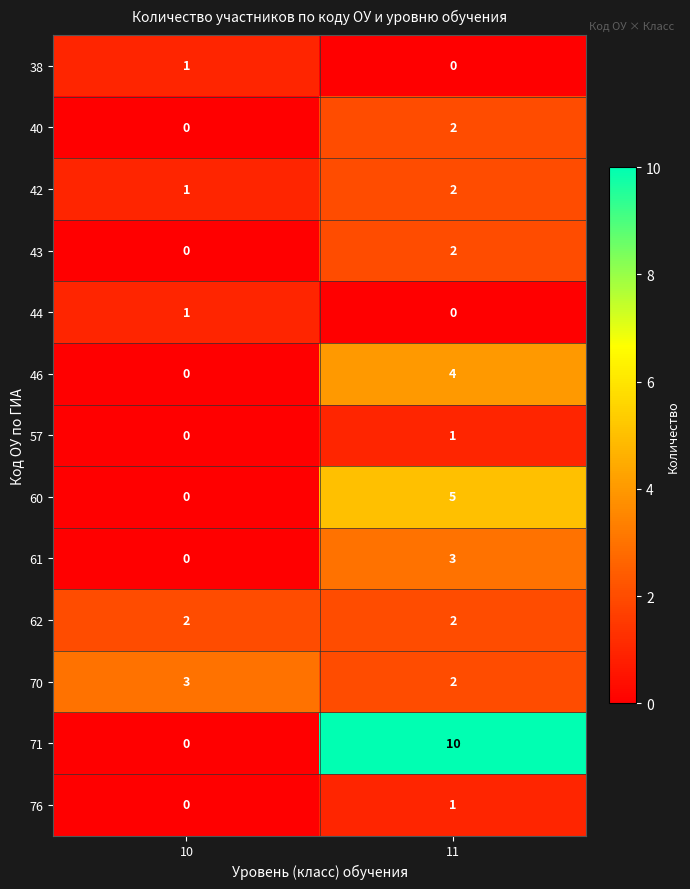

Read the 70 value at 10.

3